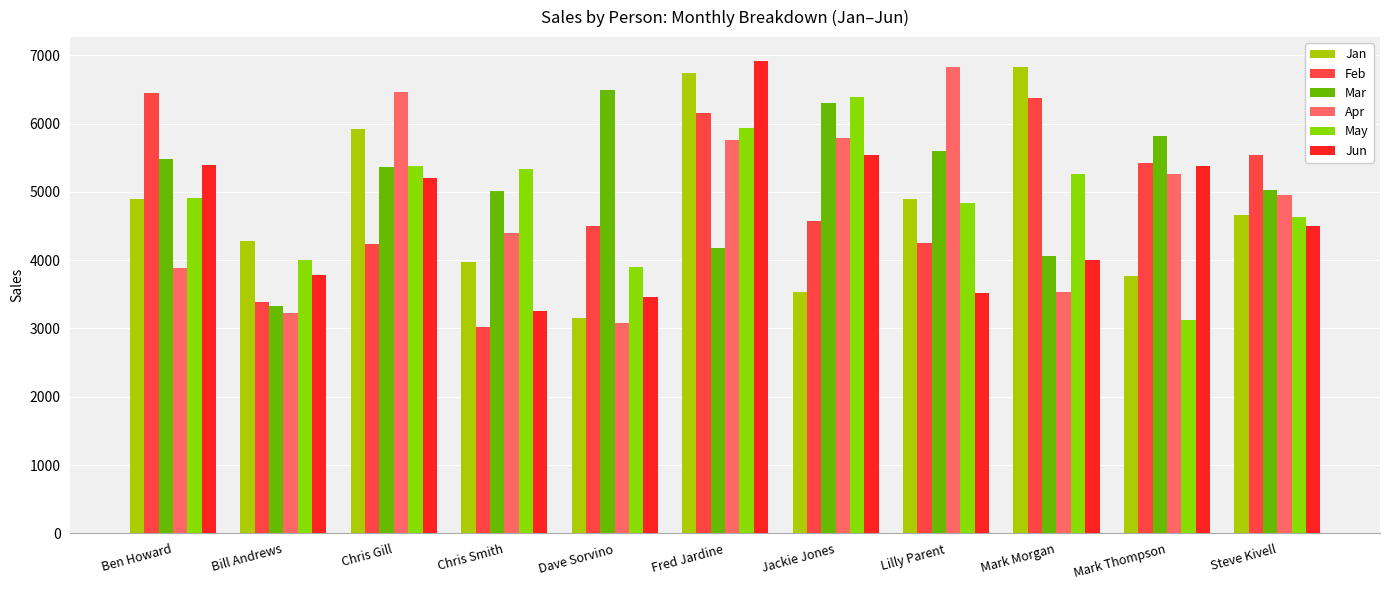

What is the total value across all series at Fred Jardine?

35692